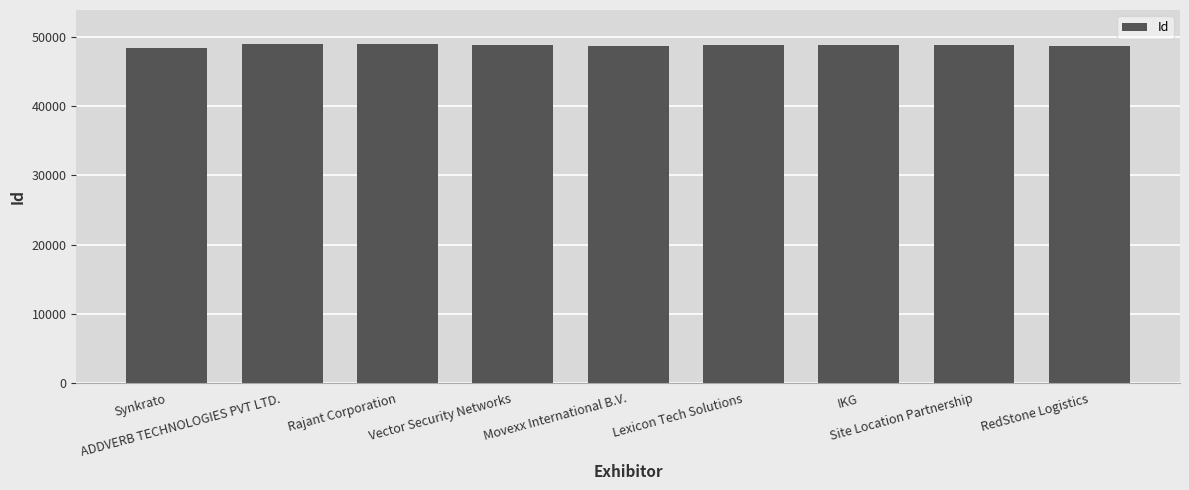

What is the smallest value displayed?

48482